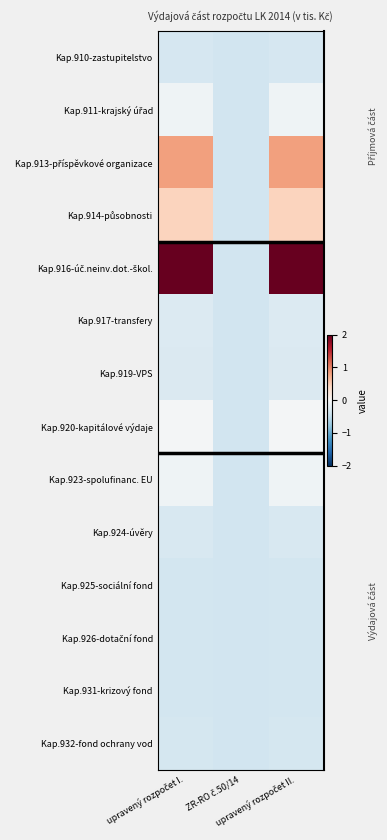

Count the Kap.914-působnosti values in the range 0 to 1.

2